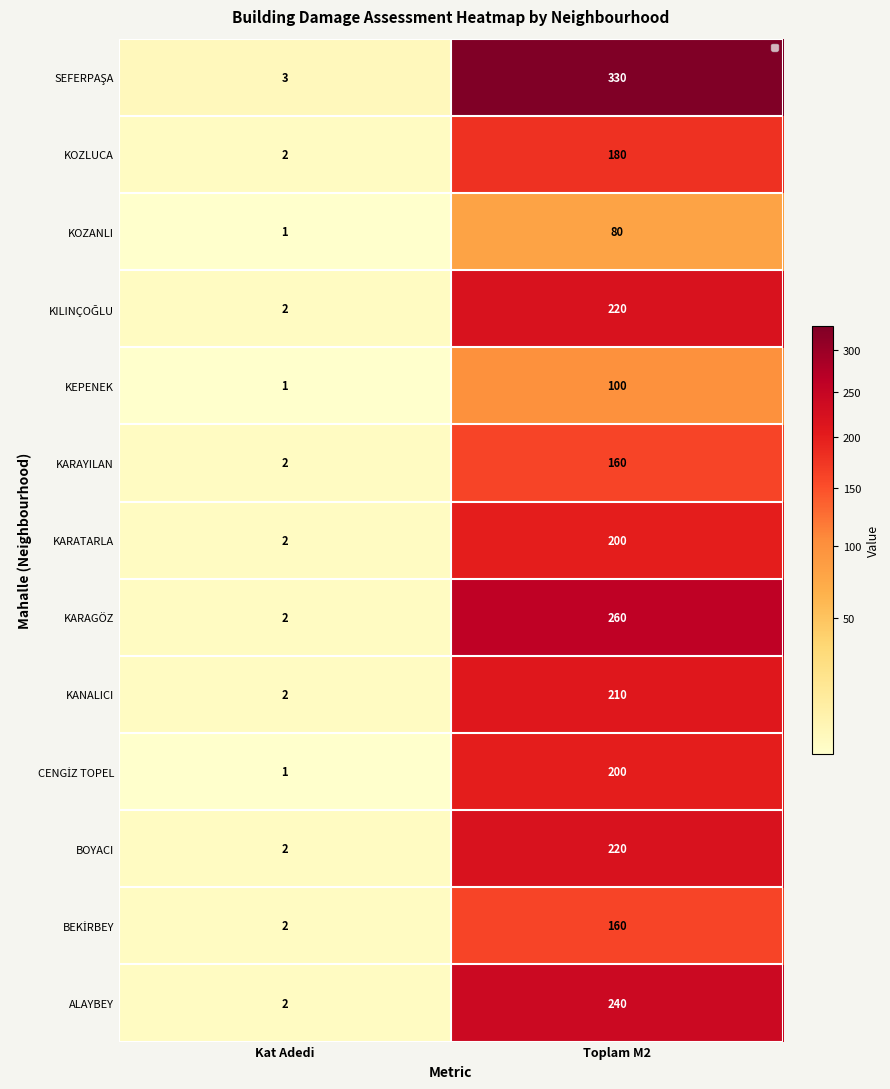

The ALAYBEY series shows 2 at Kat Adedi. True or false?

True